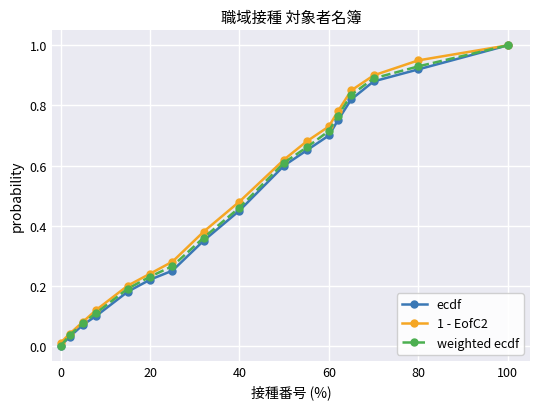

What is the maximum value shown in the chart?

1.0